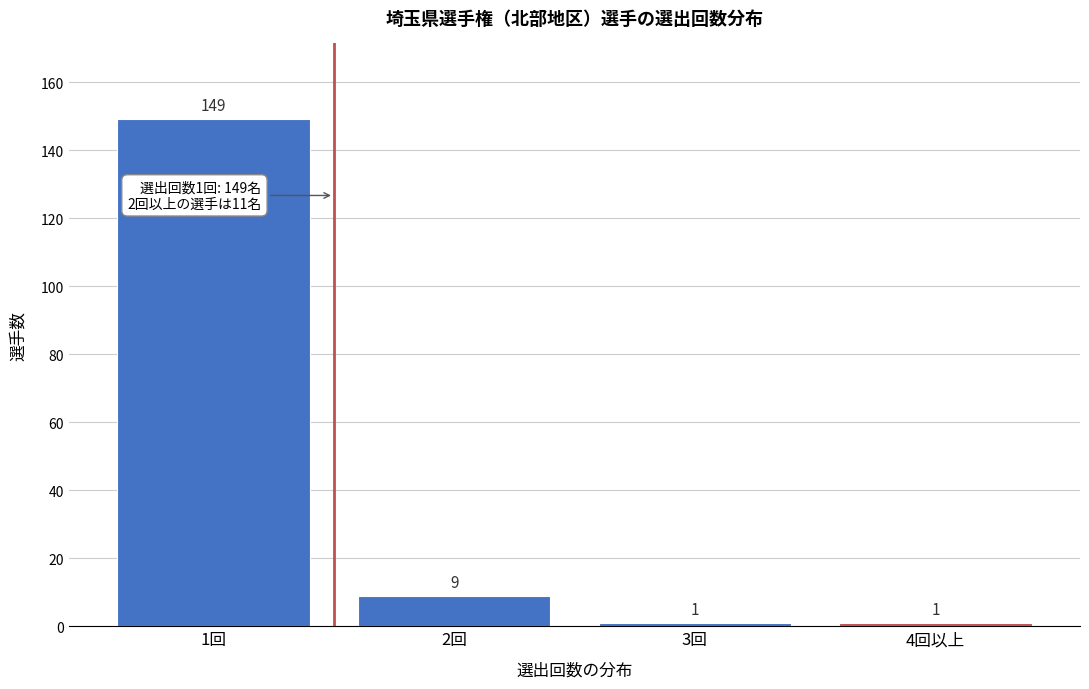

Reading left to right, list all the values displayed in this chart.

149	9	1	1